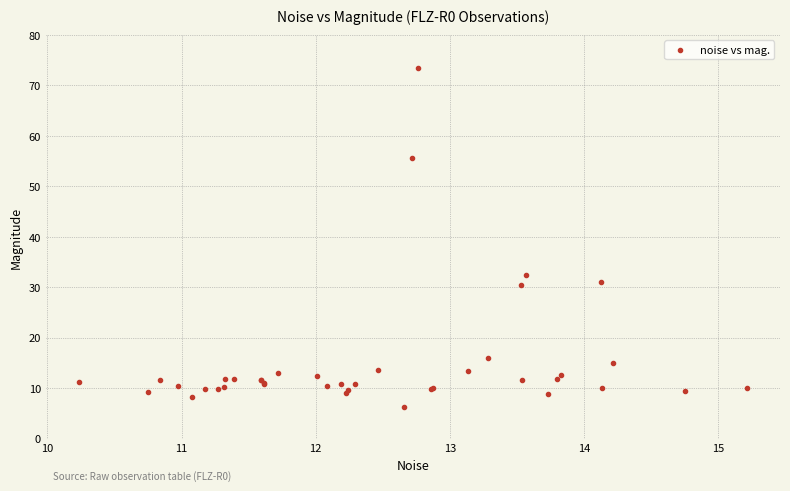

What Y value in the scatter plot is closest to 39?

32.4